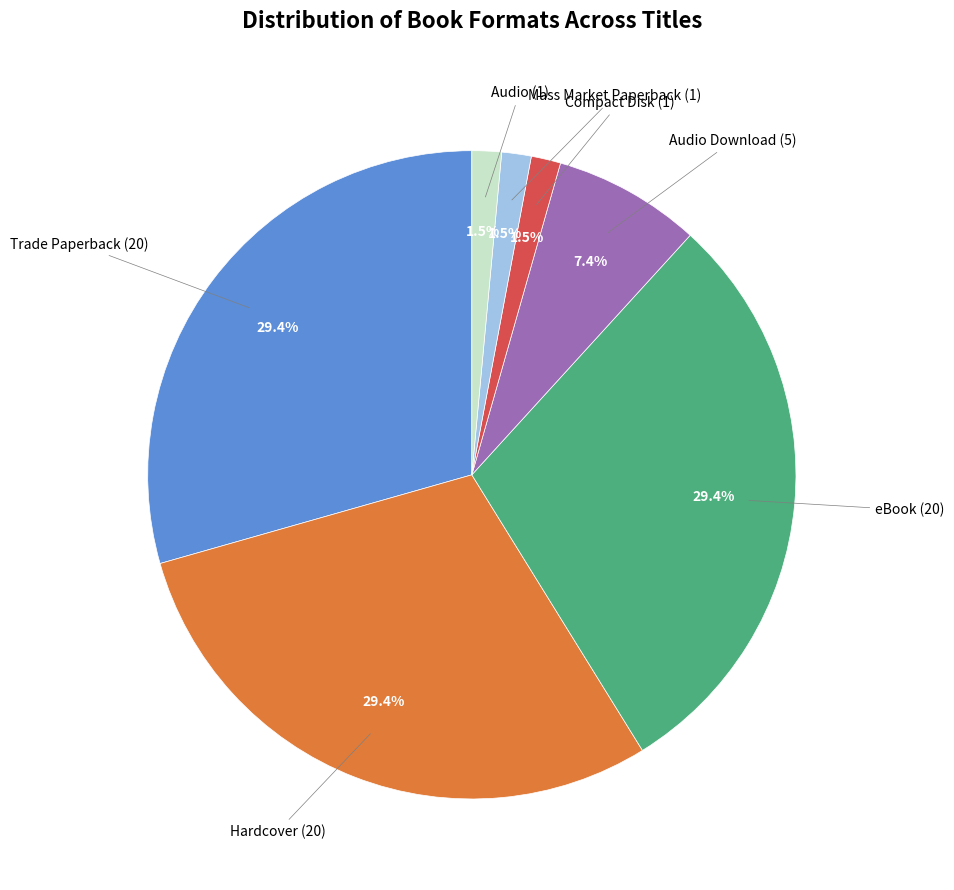

To the nearest percent, what is the combined percentage of Audio Download and Trade Paperback?

37%